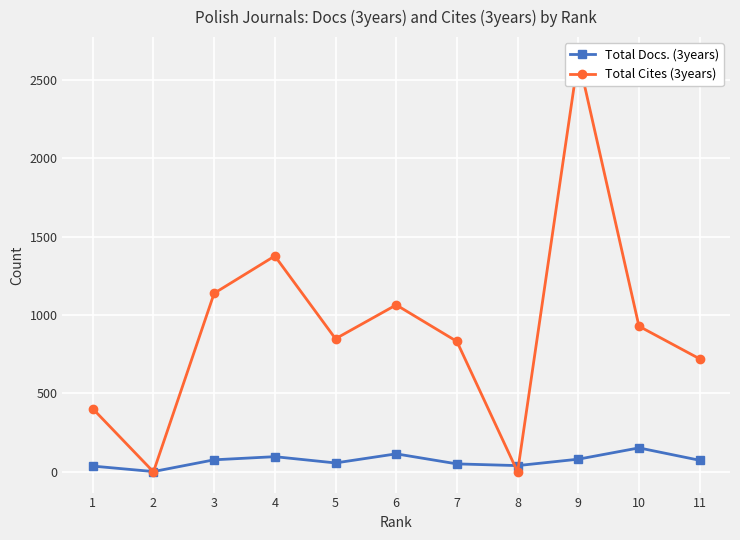

How many series are shown in this chart?

2